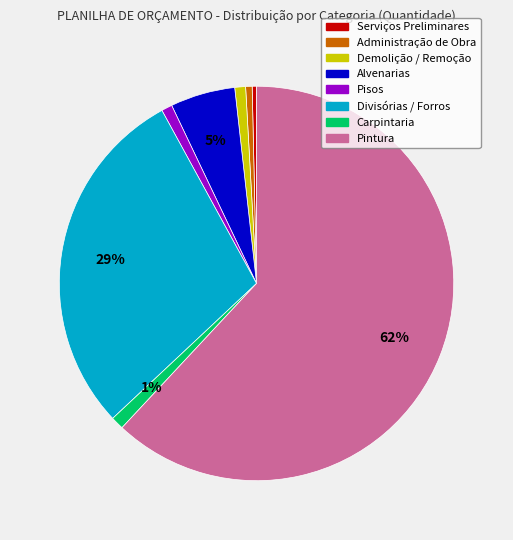

How many segments does this pie chart have?

8